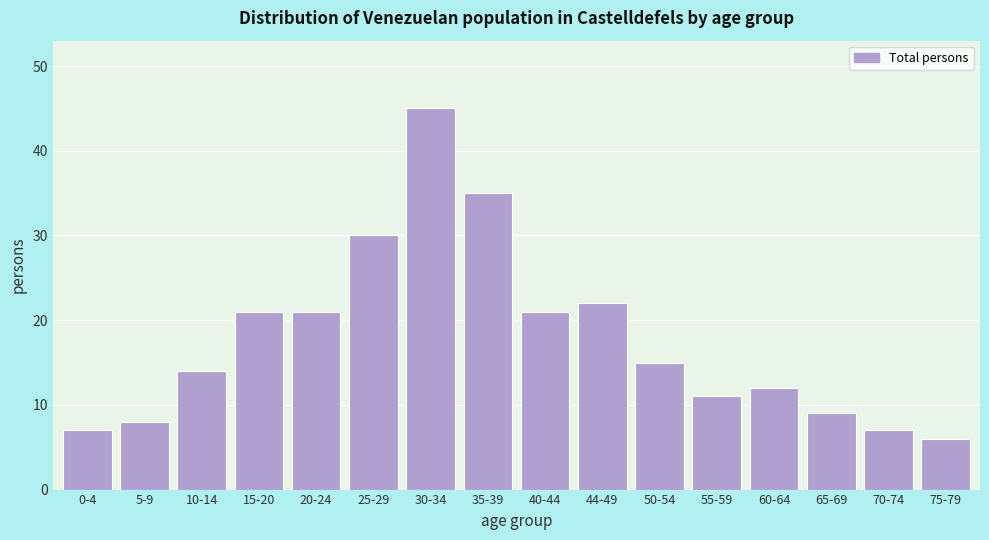

Reading left to right, what are all the values shown in this chart?

7	8	14	21	21	30	45	35	21	22	15	11	12	9	7	6